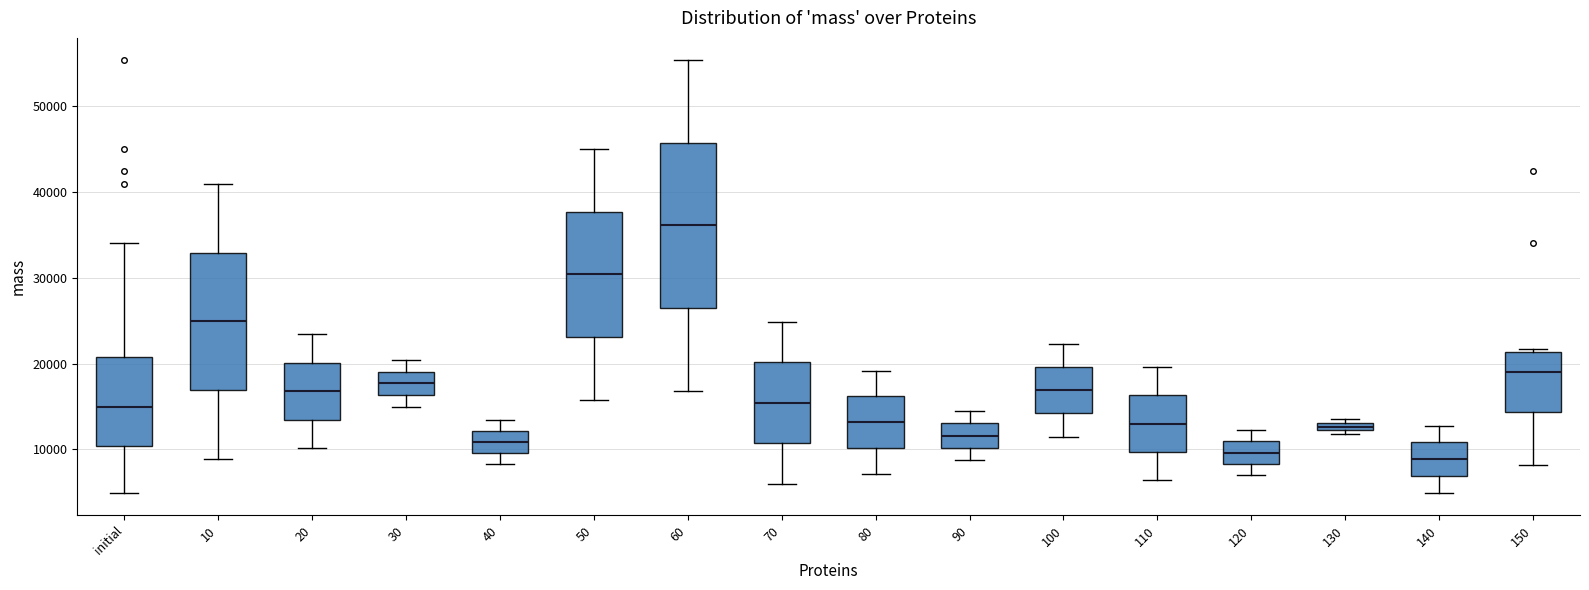

Comparing the boxes themselves (not the whiskers), which one is the tallest?

60